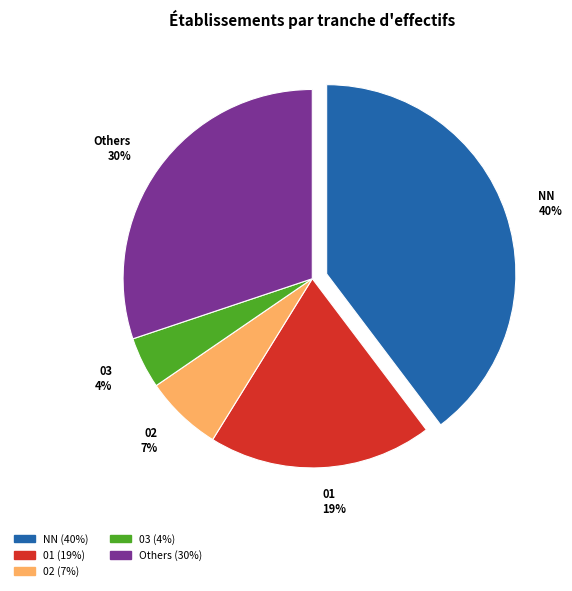

Count the number of slices in the pie.

5